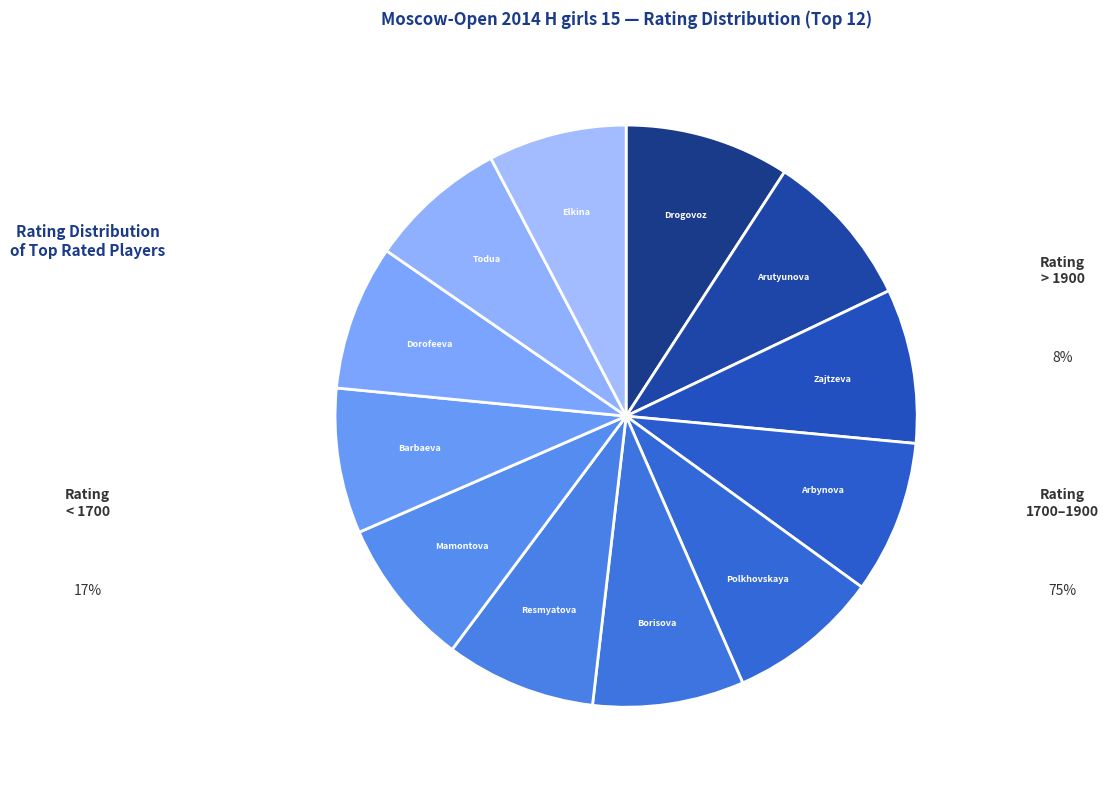

Is the sum of Arutyunova and Todua greater than half?

No